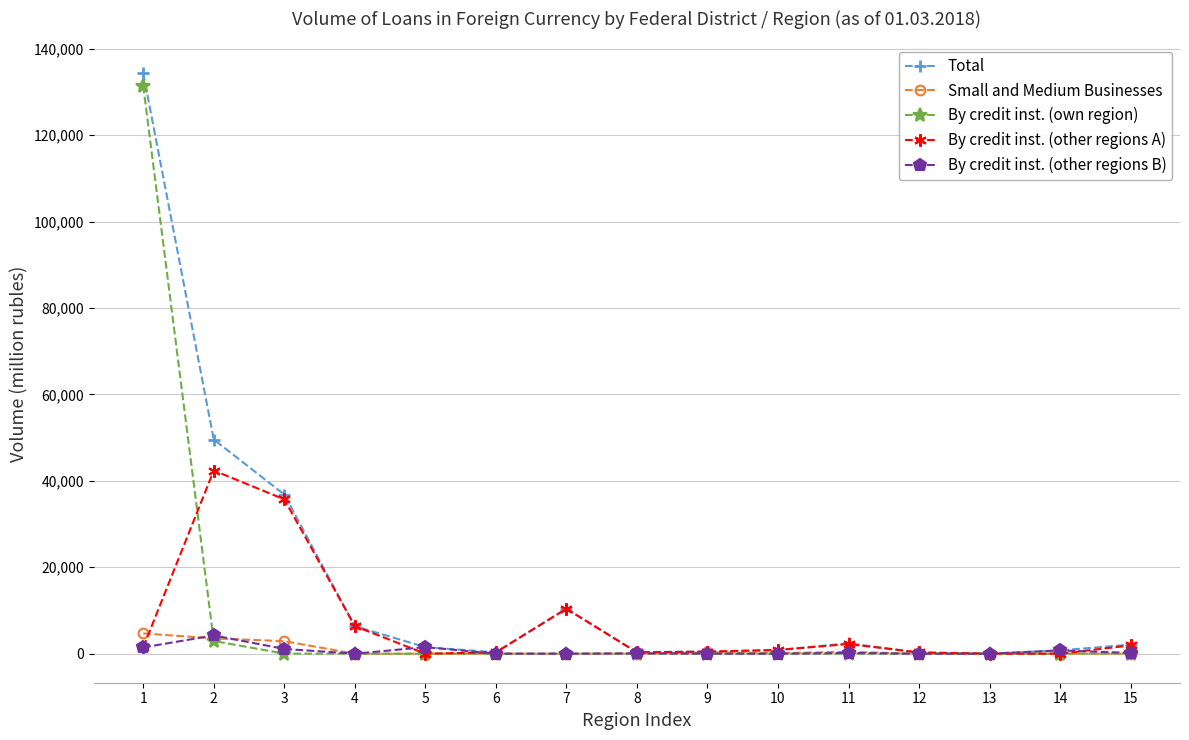

True or false: By credit inst. (other regions A) has more than 1 interior local peaks.

True